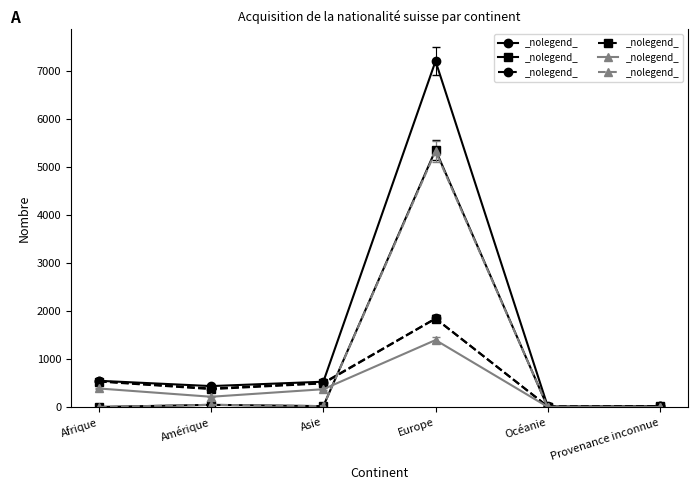

Which category has the highest value across all series?

Europe